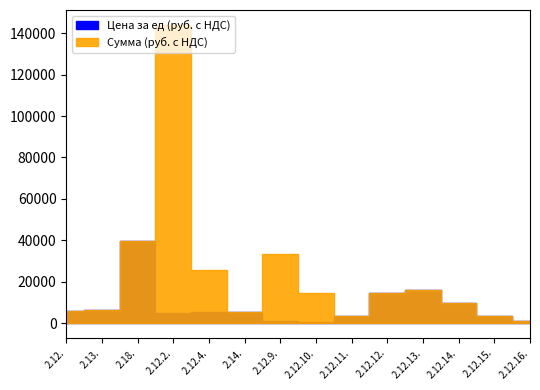

The Сумма (руб. с НДС) series shows 25850 at 2.12.4.. True or false?

True